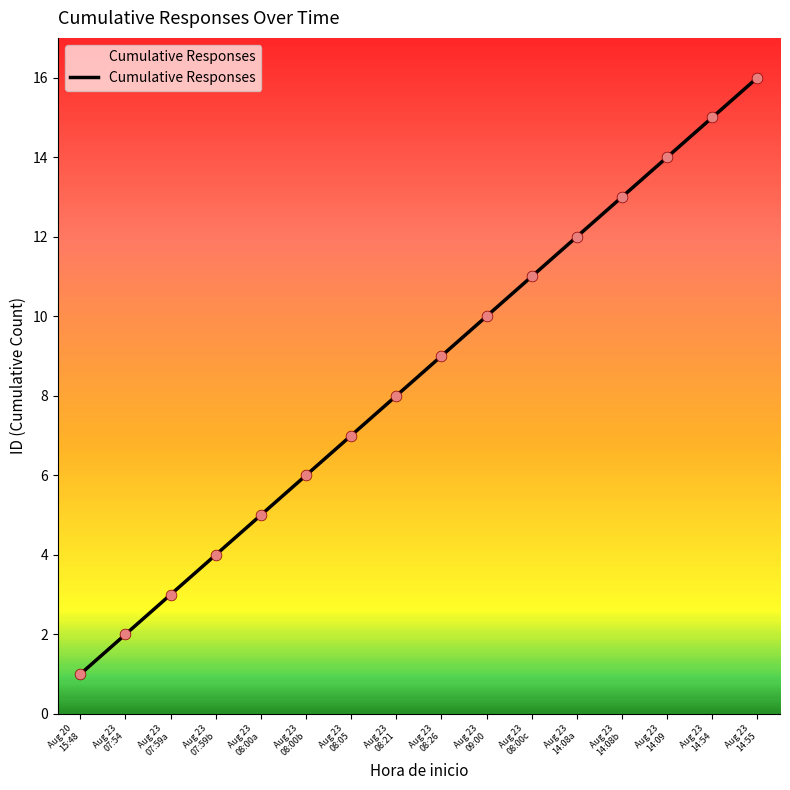

What is the difference between the maximum and minimum values?

15